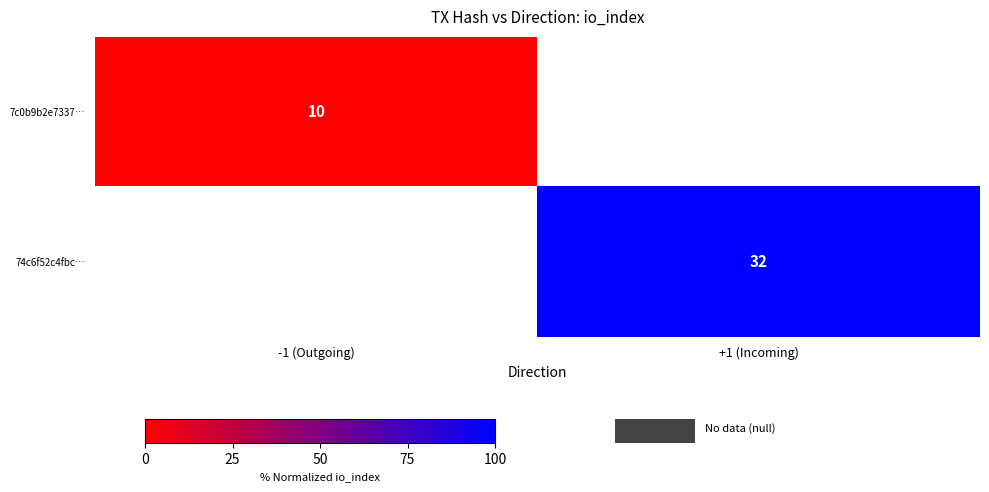

Which category has the highest value across all series?

+1 (Incoming)